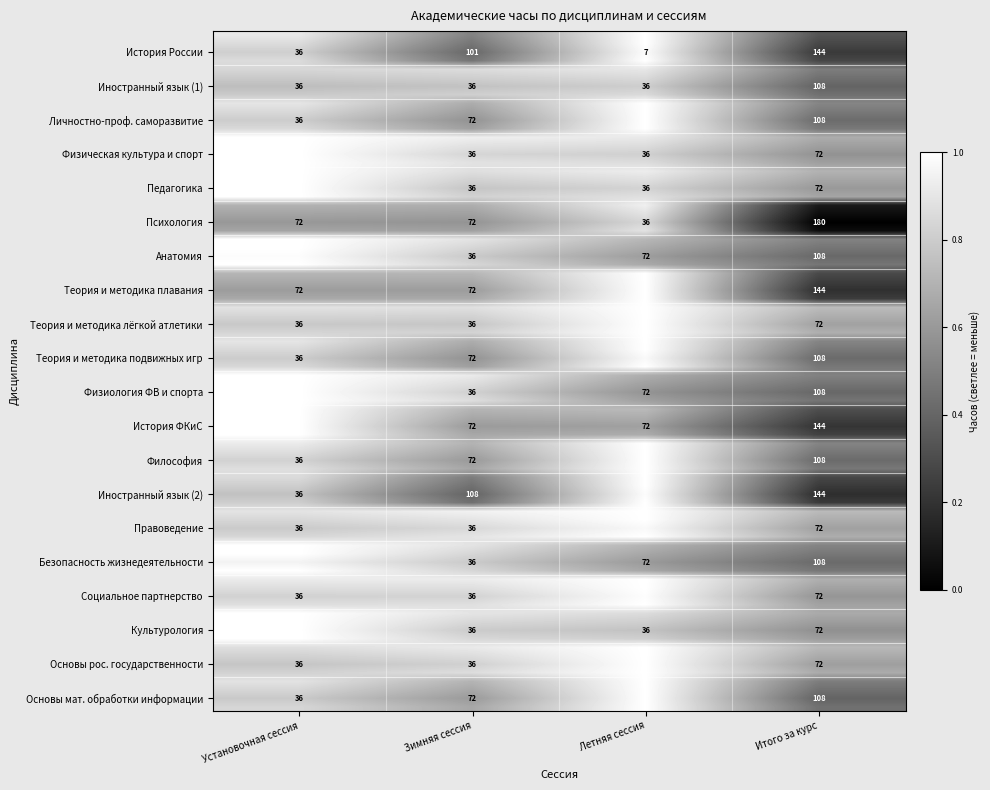

Read the Основы рос. государственности value at Летняя сессия.

1.0